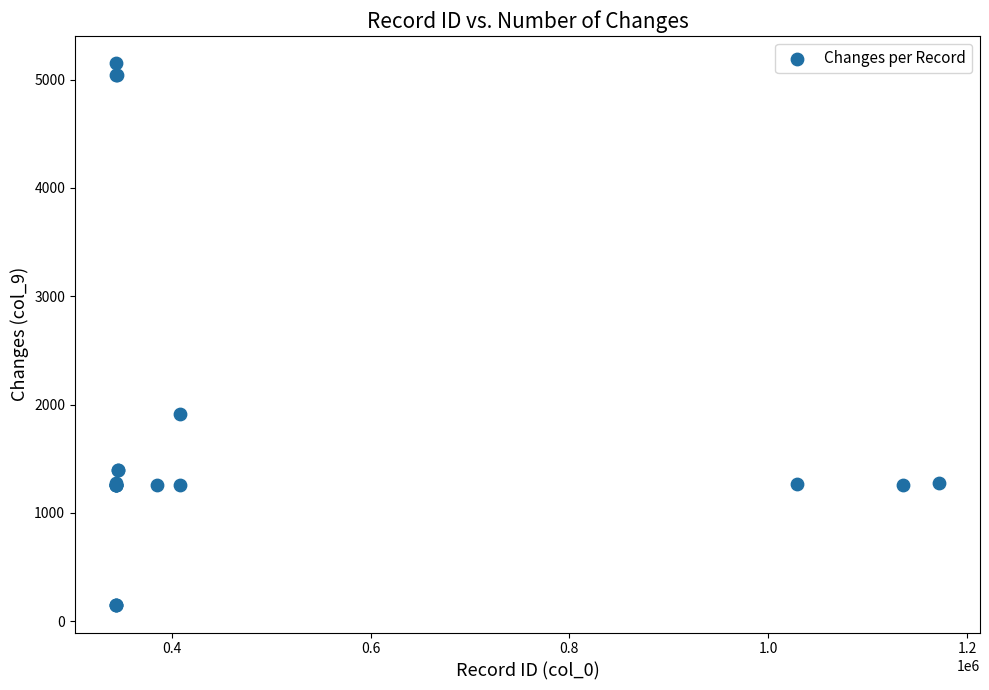

What Y value in the scatter plot is closest to 2649?

1914